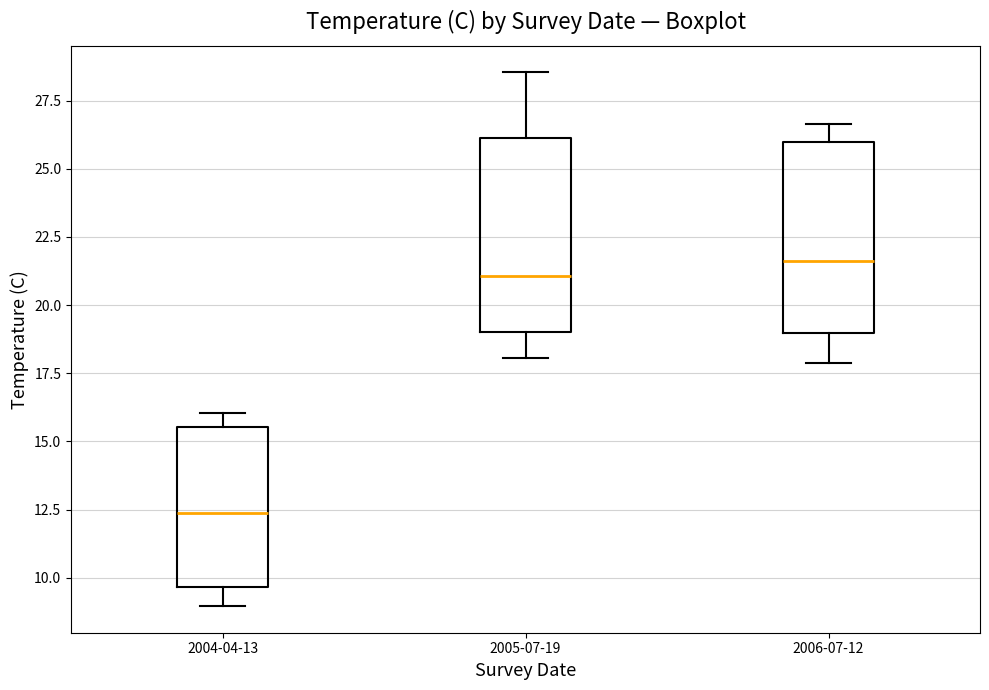

Reading left to right, transcribe this box plot: for each box, give where its median line is, the range the box spans, and where its two whiskers end, as read against the y-axis. The values are not printed on the chart, so give them approximately, as read against the axis.

2004-04-13: median 12.5, box 9.5 to 15.5, whiskers 9.0 to 16.0
2005-07-19: median 21.0, box 19.0 to 26.0, whiskers 18.0 to 28.5
2006-07-12: median 21.5, box 19.0 to 26.0, whiskers 18.0 to 26.5